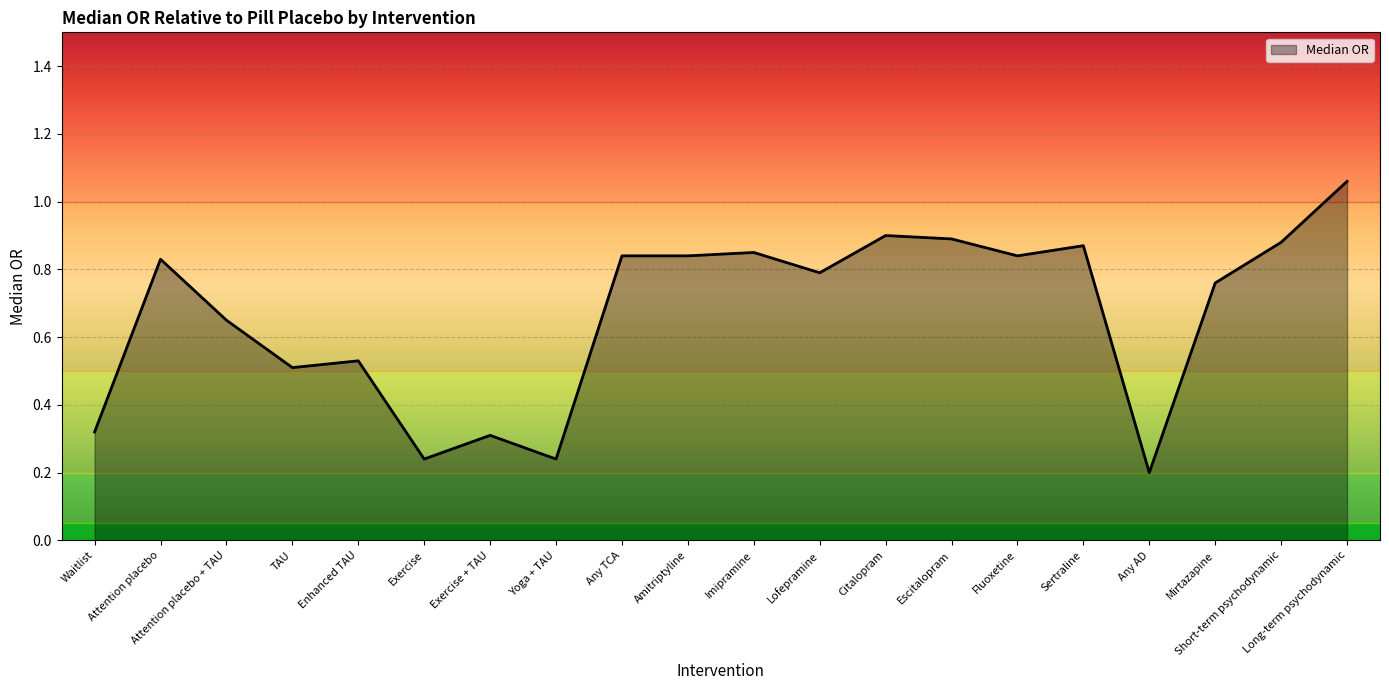

Which has a higher value, Enhanced TAU or Imipramine?

Imipramine